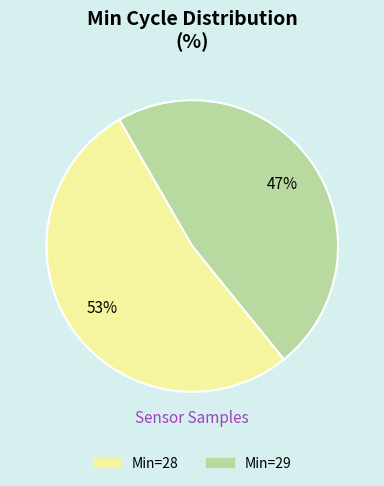

To the nearest percent, what is the combined percentage of Min=29 and Min=28?

100%